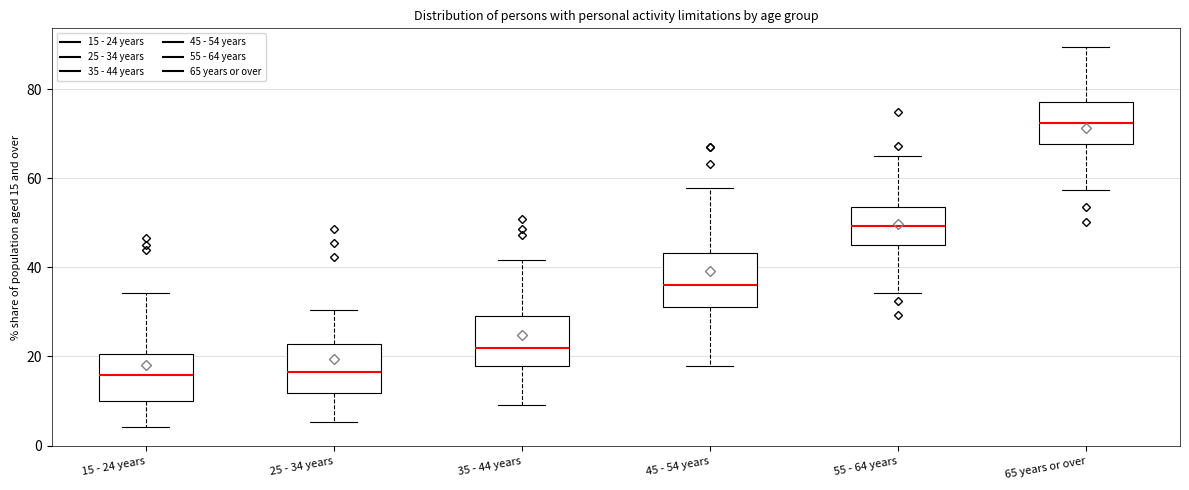

Reading left to right, transcribe this box plot: for each box, give where its median line is, the range the box spans, and where its two whiskers end, as read against the y-axis. The values are not printed on the chart, so give them approximately, as read against the axis.

15 - 24 years: median 16, box 10 to 20, whiskers 4 to 34
25 - 34 years: median 16, box 12 to 22, whiskers 6 to 30
35 - 44 years: median 22, box 18 to 30, whiskers 10 to 42
45 - 54 years: median 36, box 32 to 44, whiskers 18 to 58
55 - 64 years: median 50, box 46 to 54, whiskers 34 to 66
65 years or over: median 72, box 68 to 78, whiskers 58 to 90